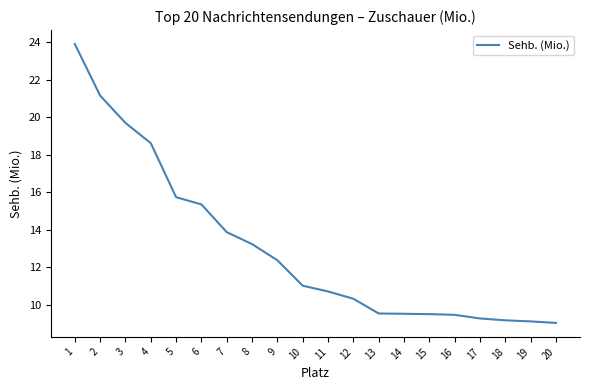

What is the difference between the values at 7 and 17?

4.6